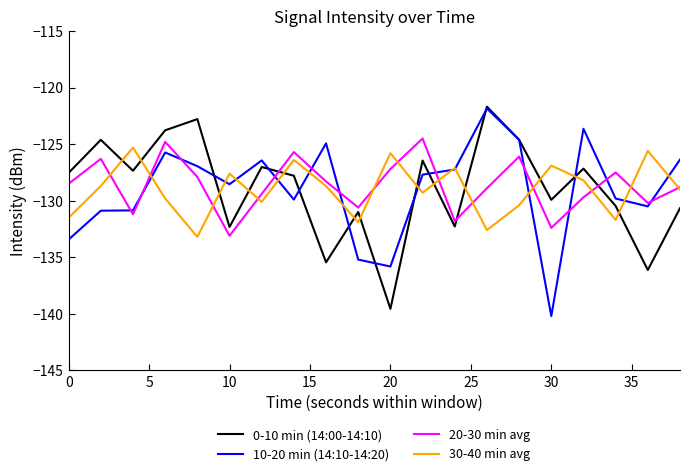

After their last crossing, which series has the higher values: 30-40 min avg or 0-10 min (14:00-14:10)?

30-40 min avg